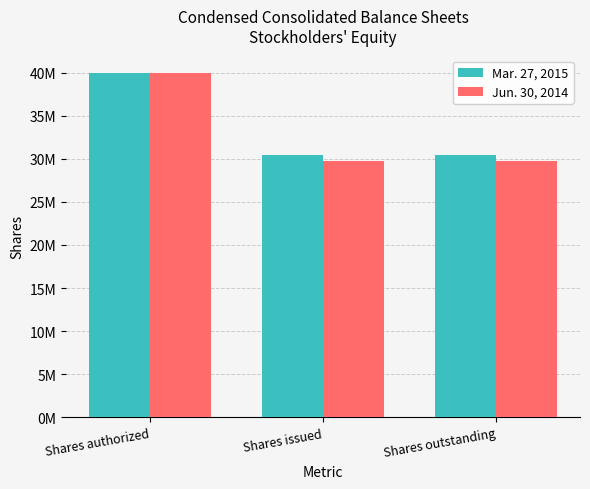

What are all the series names shown in the legend?

Mar. 27, 2015, Jun. 30, 2014